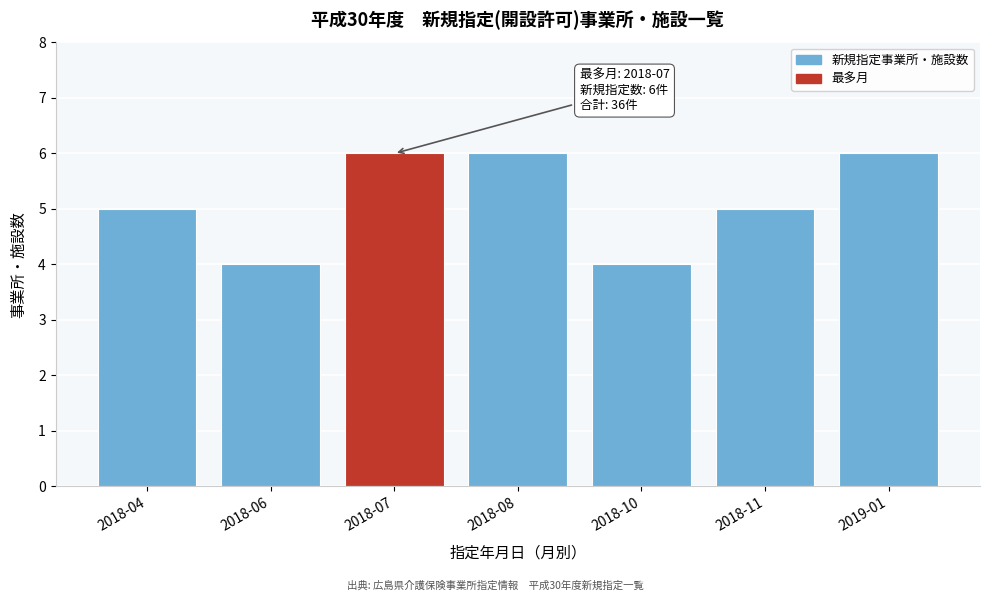

Reading left to right, transcribe all the data shown in this chart.

2018-04=5	2018-06=4	2018-07=6	2018-08=6	2018-10=4	2018-11=5	2019-01=6